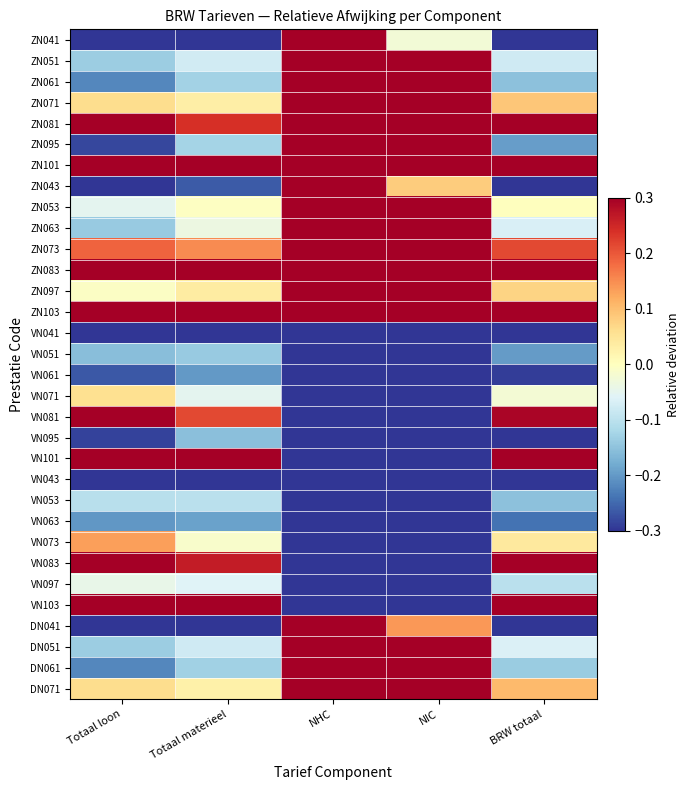

Which has a higher value, BRW totaal or NIC?

NIC